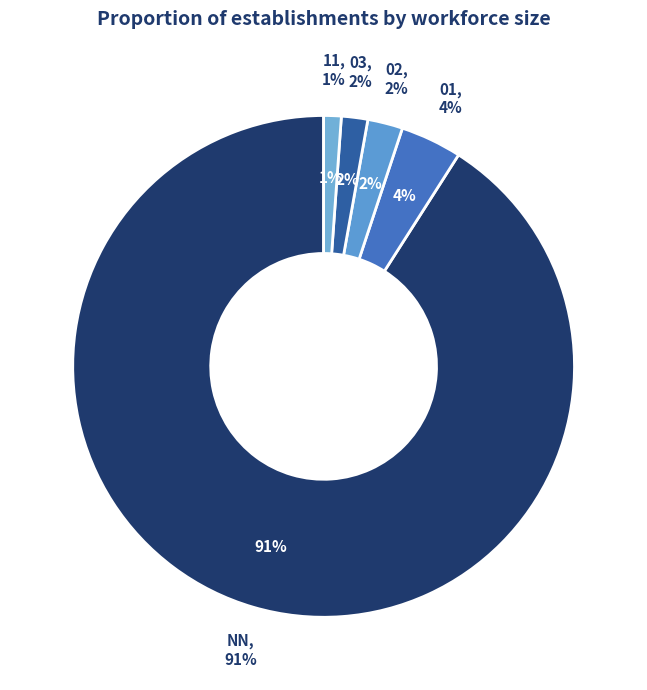

How many segments does this pie chart have?

5